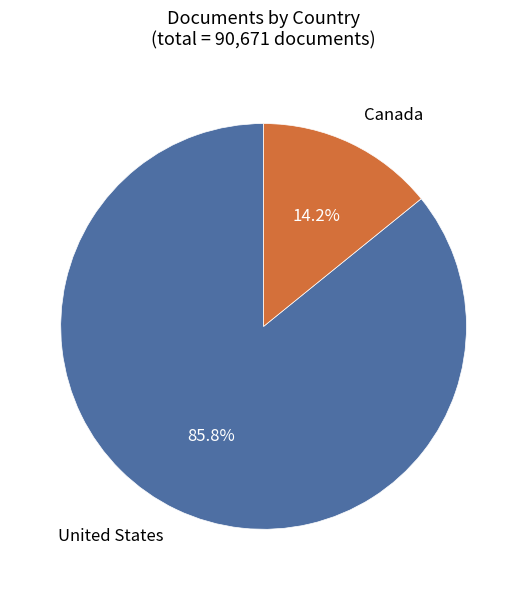

Does any single category account for the majority?

Yes